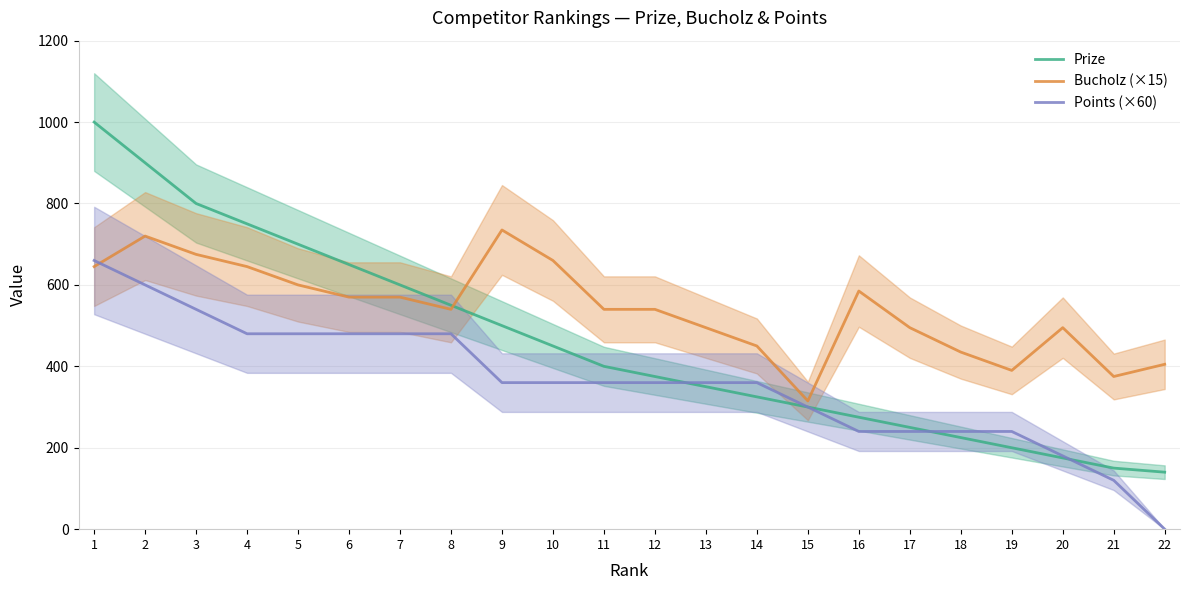

How many data points in Bucholz (×15) are less than 540?

9